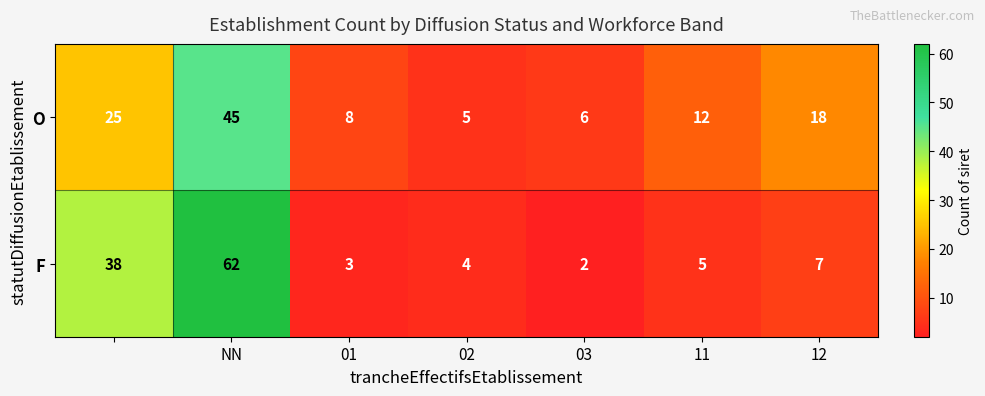

Rank the series by their average value, from highest to lowest.

F, O